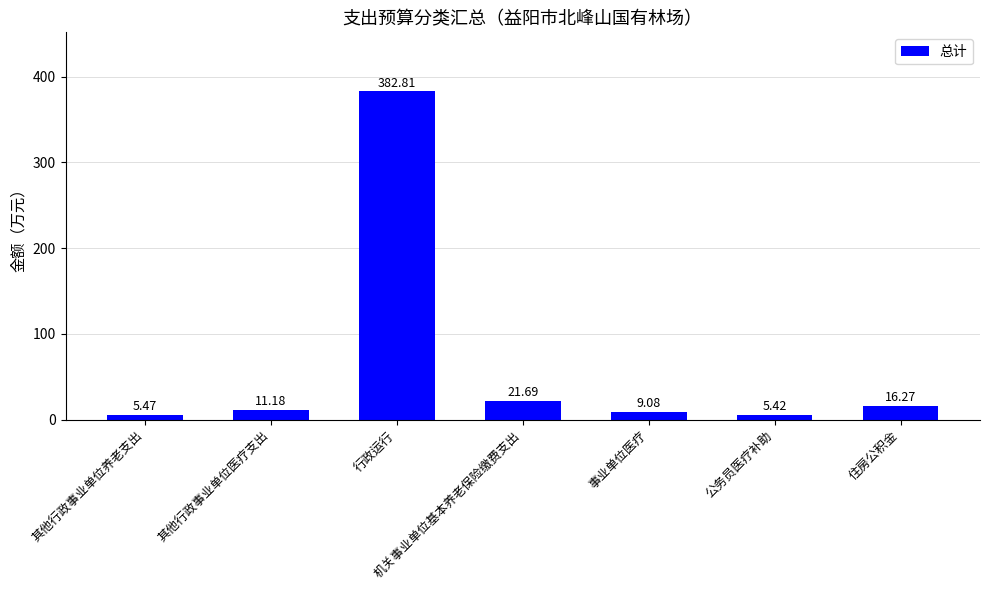

Does the chart contain any negative values?

No